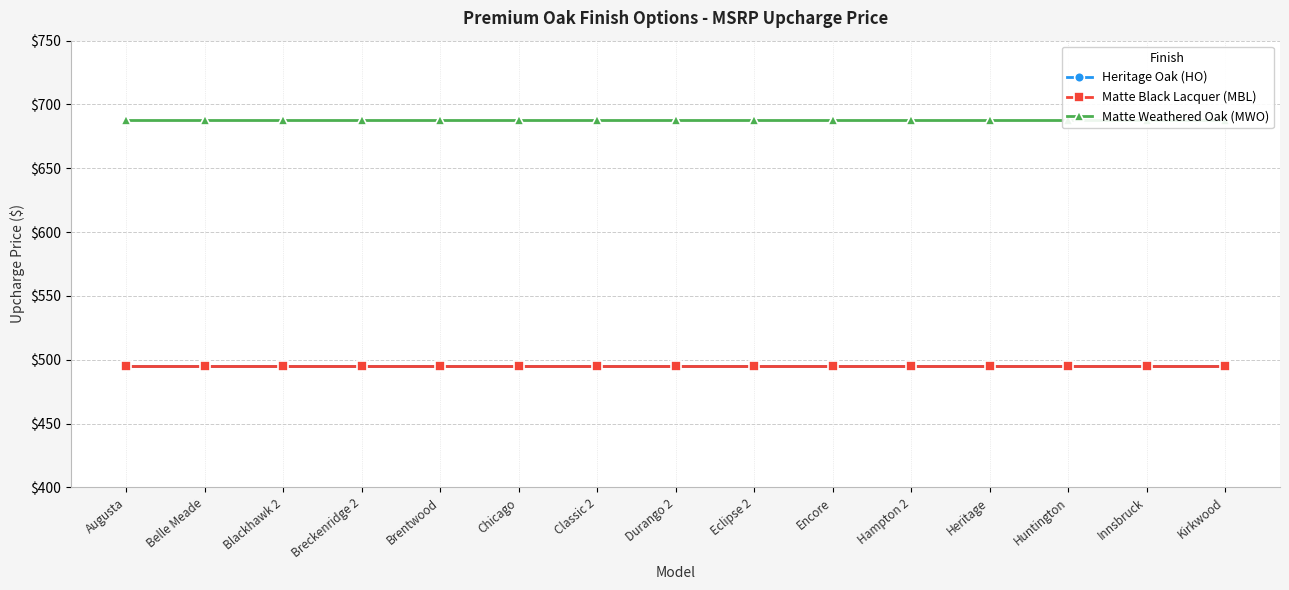

How many lines are shown in the chart?

3